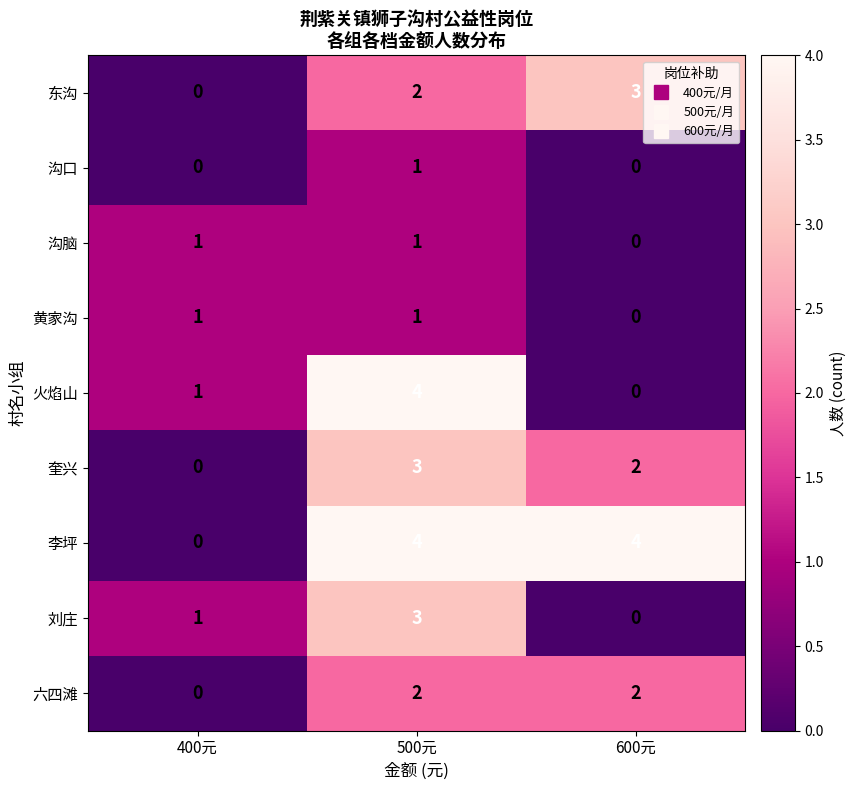

What is the total value across all series at 500元?

21